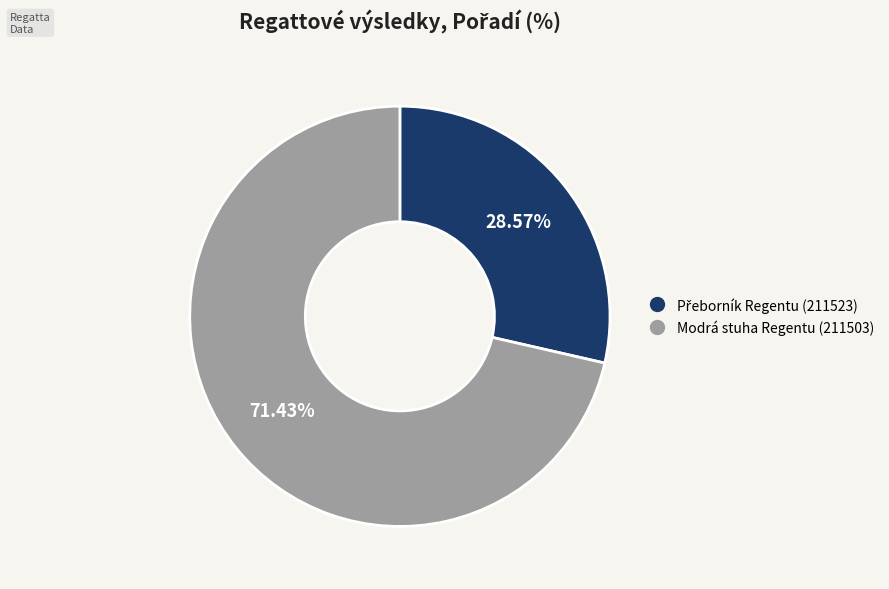

Does Modrá stuha Regentu (211503) represent more than half of the total?

Yes